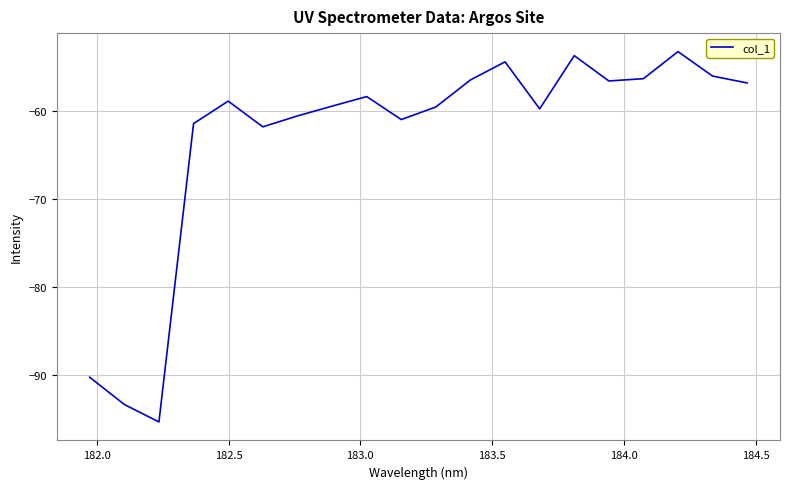

What is the sum of all values?

-1263.9